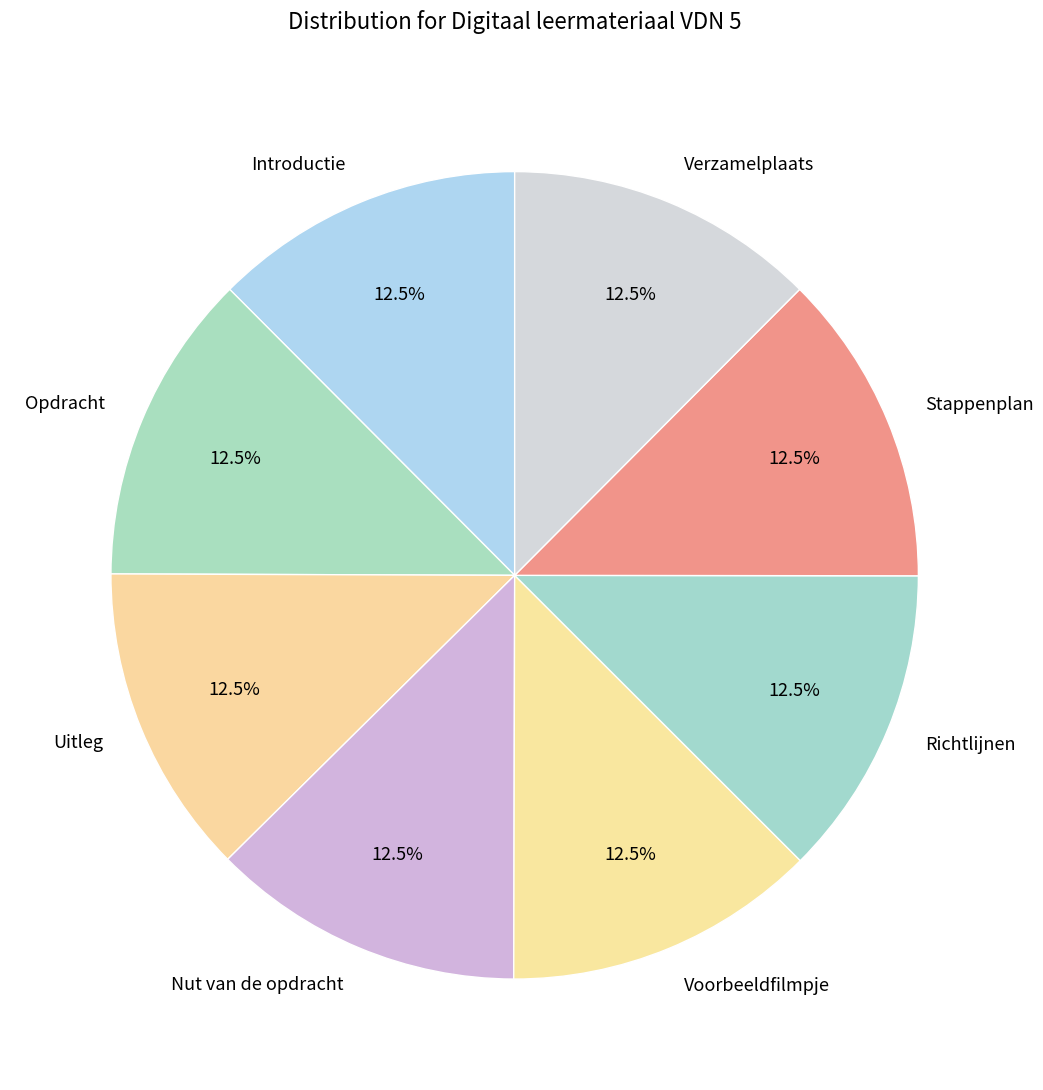

Does any single category account for the majority?

No